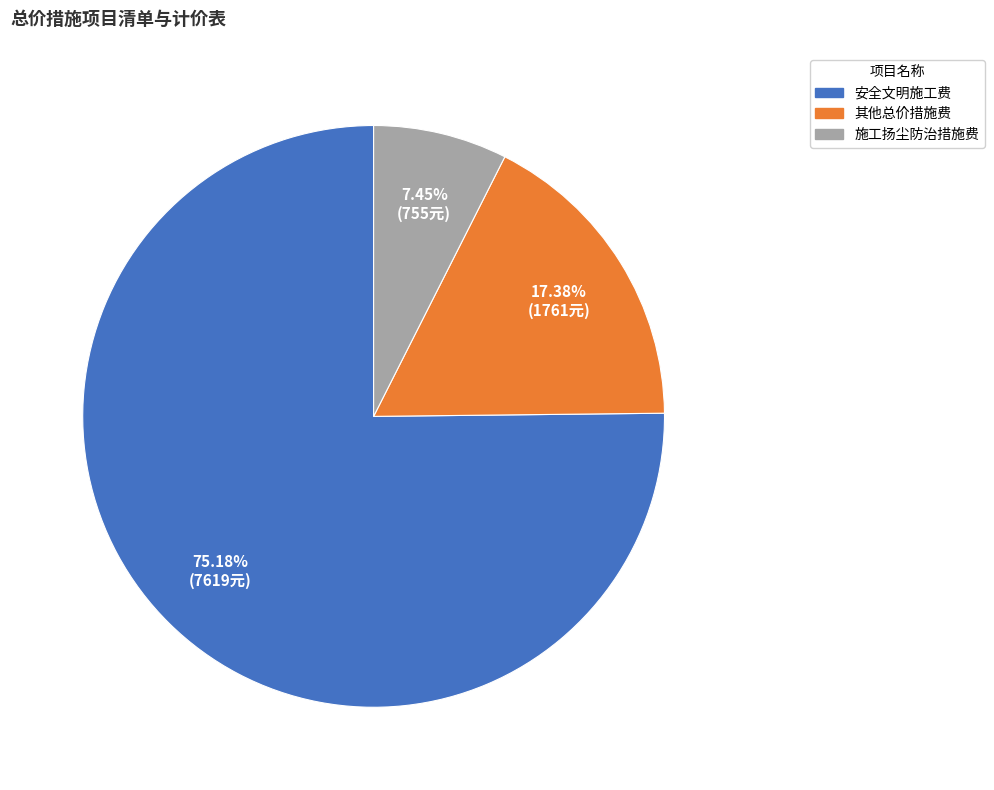

Do 其他总价措施费 and 施工扬尘防治措施费 together represent more than half of the pie?

No